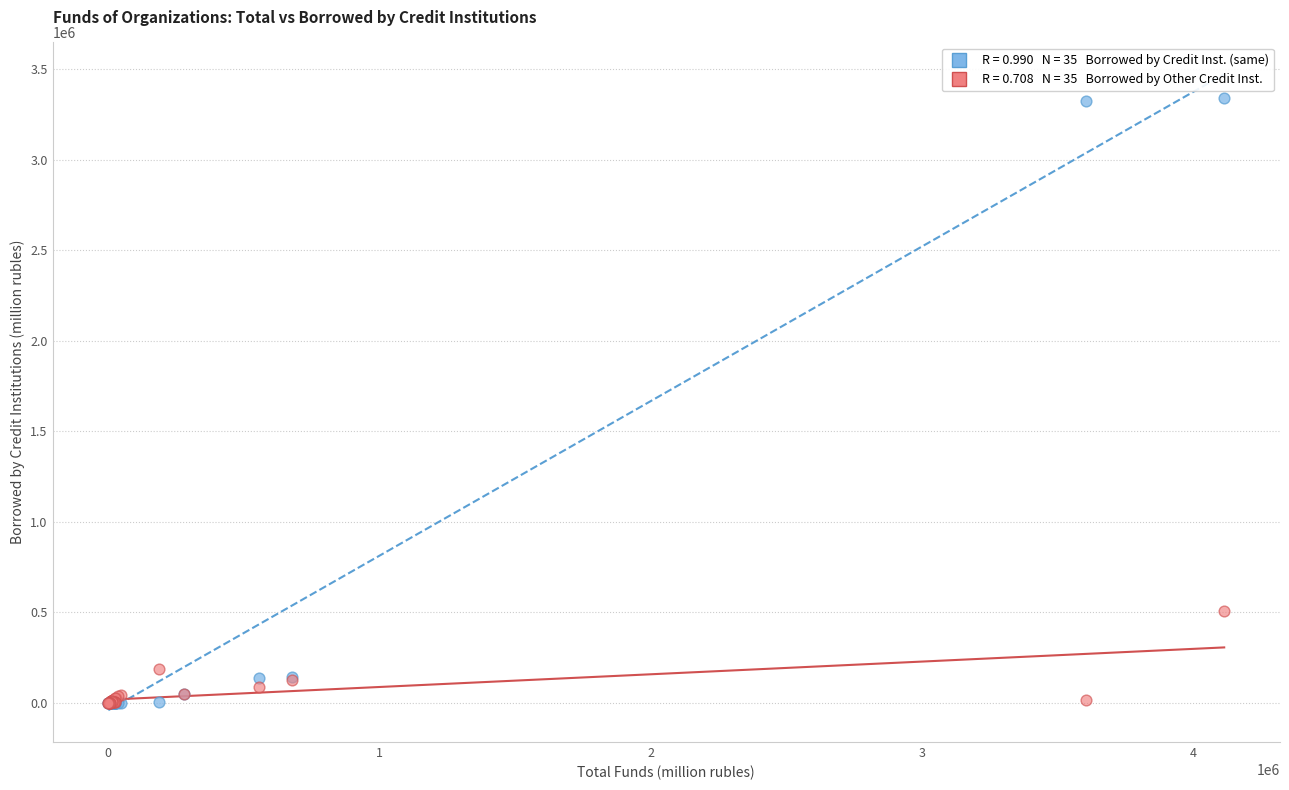

Across all series, what Y value is closest to 1669802?

506417